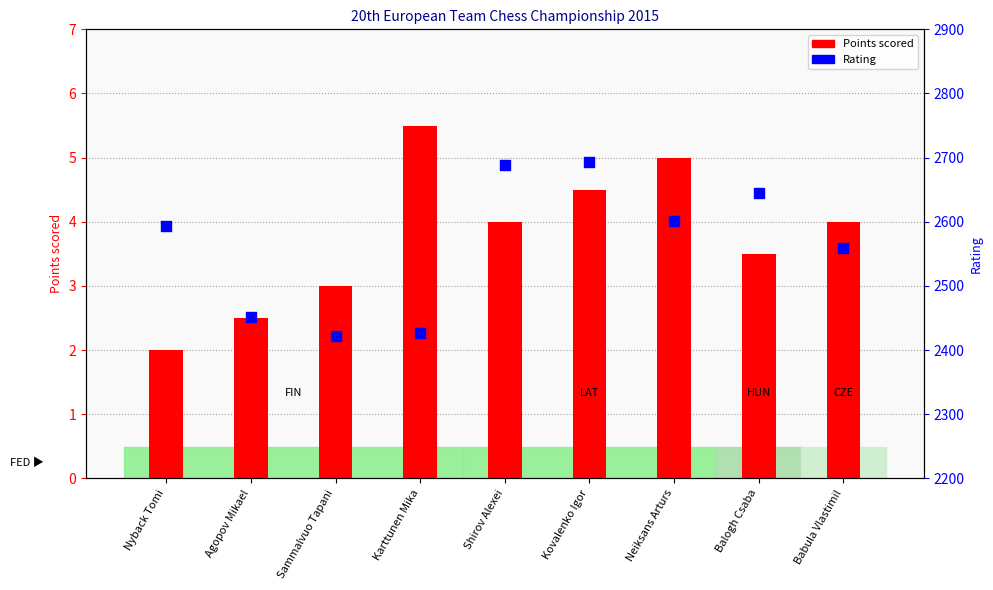

At which category is the sum across all series the highest?

Kovalenko Igor